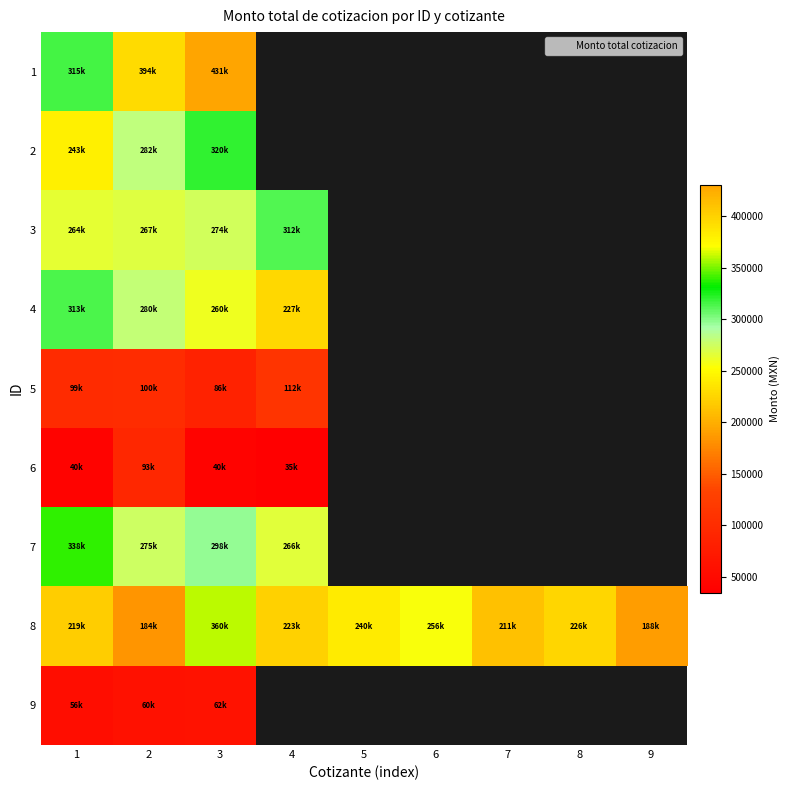

What is the approximate value of 1 at 3?

430793.7